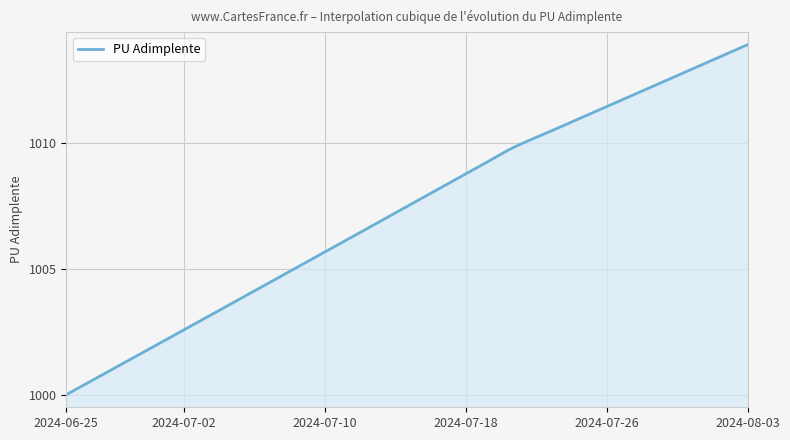

What is the maximum value shown in the chart?

1013.9